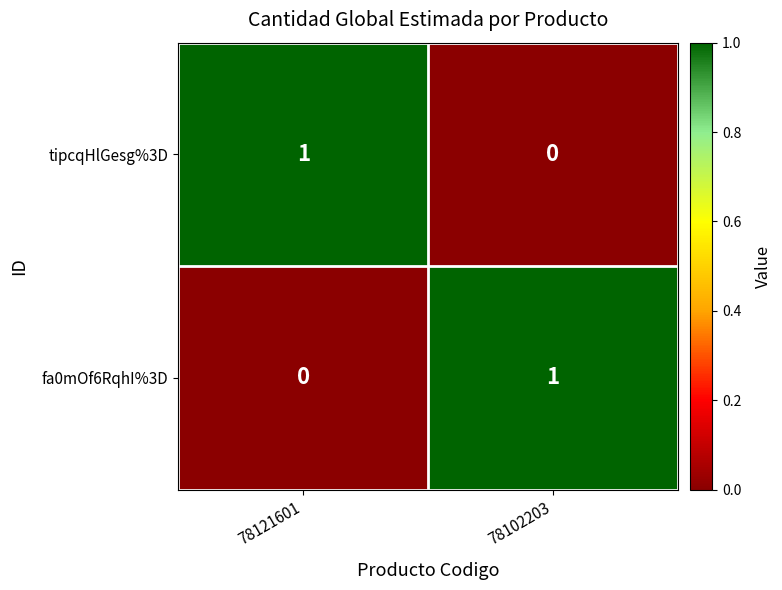

Reading left to right, extract all data points from this chart.

tipcqHlGesg%3D: 1	0
fa0mOf6RqhI%3D: 0	1